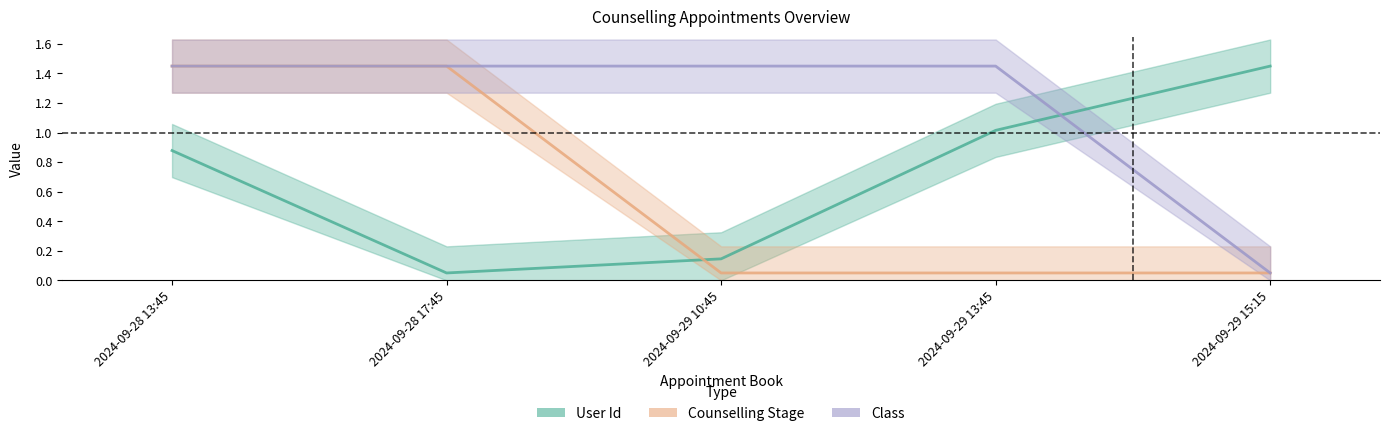

Which series has the widest spread of values?

User Id